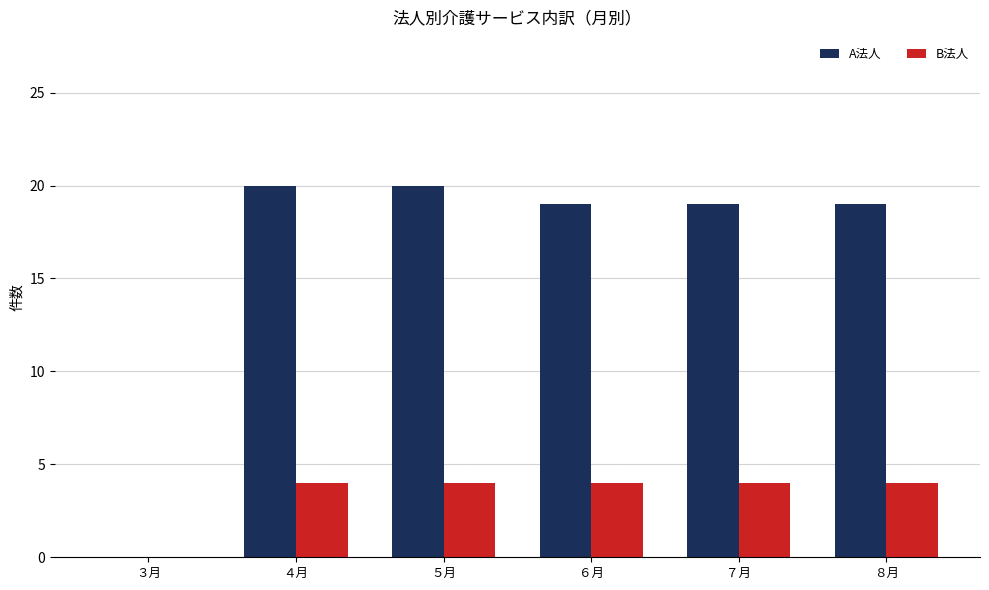

What is the maximum value for B法人?

4